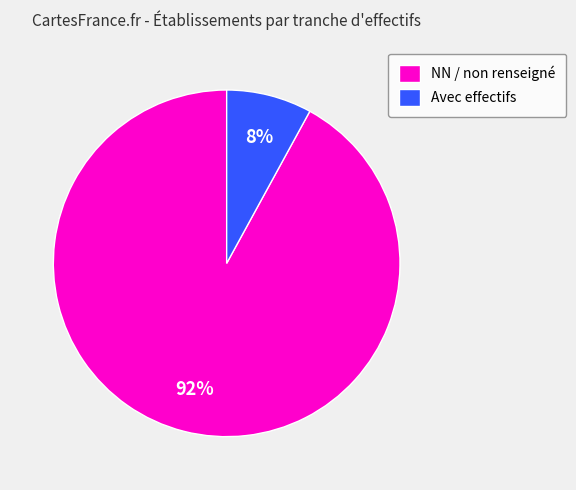

Which has a higher value, NN / non renseigné or Avec effectifs?

NN / non renseigné